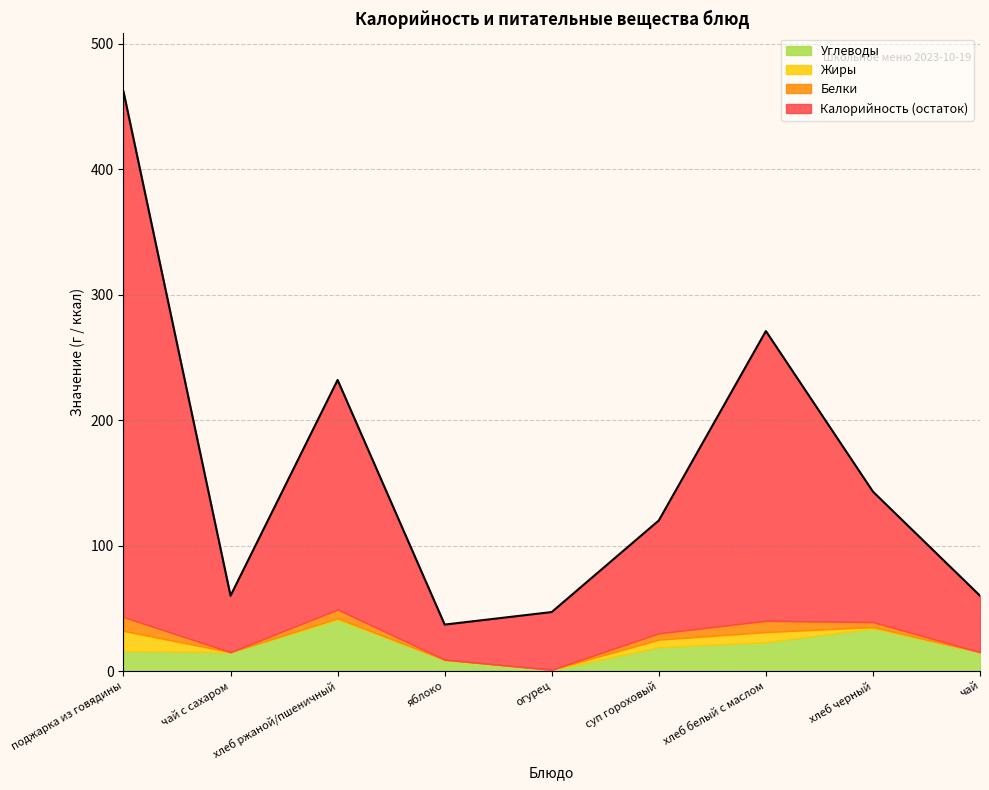

Is it true that Белки equals 5 at чай с сахаром?

False